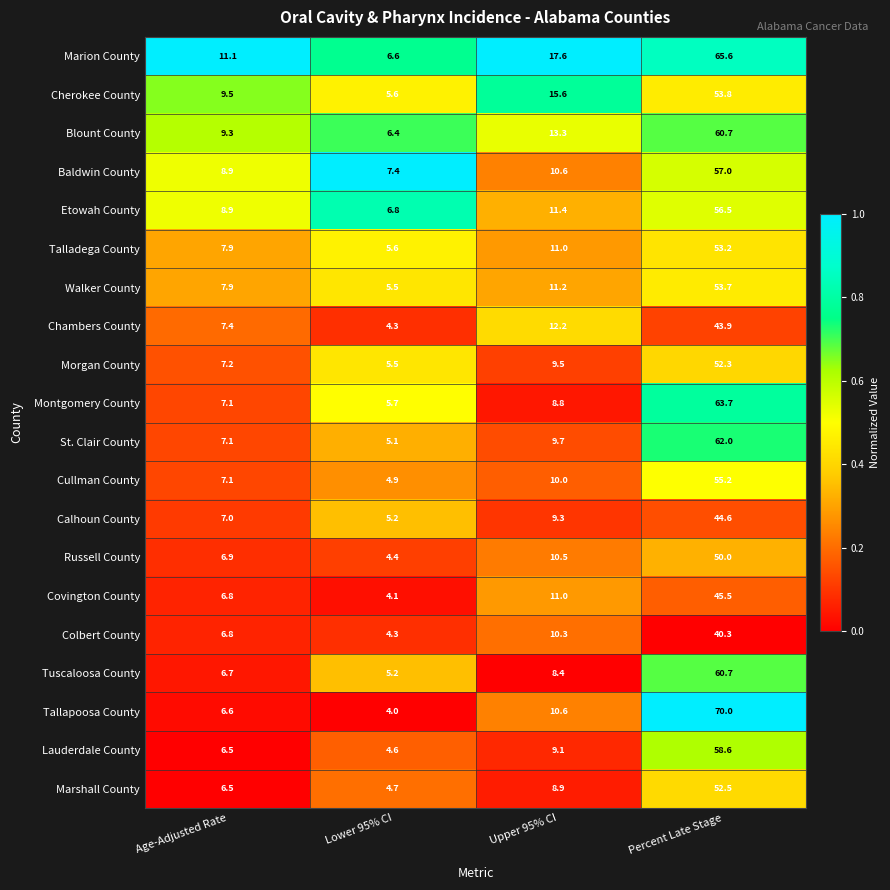

What is the spread (max minus min) of values at Upper 95% CI?

9.2